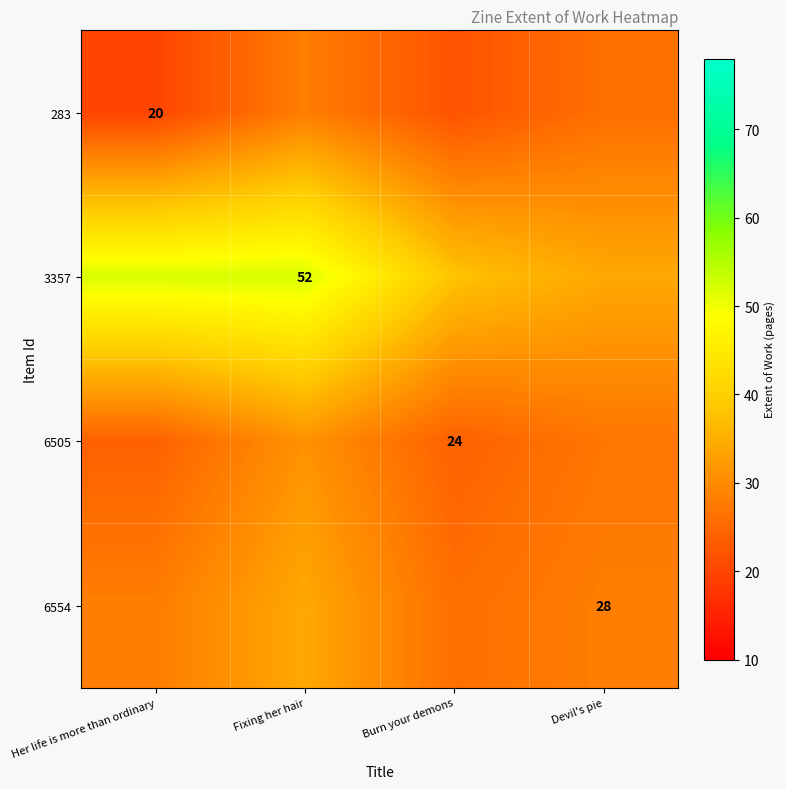

True or false: 3357 has a value of 11 at Fixing her hair.

False